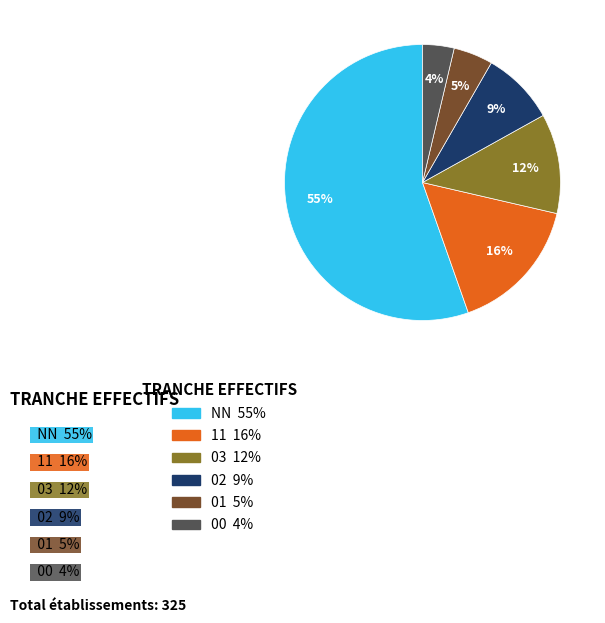

Count the number of slices in the pie.

6